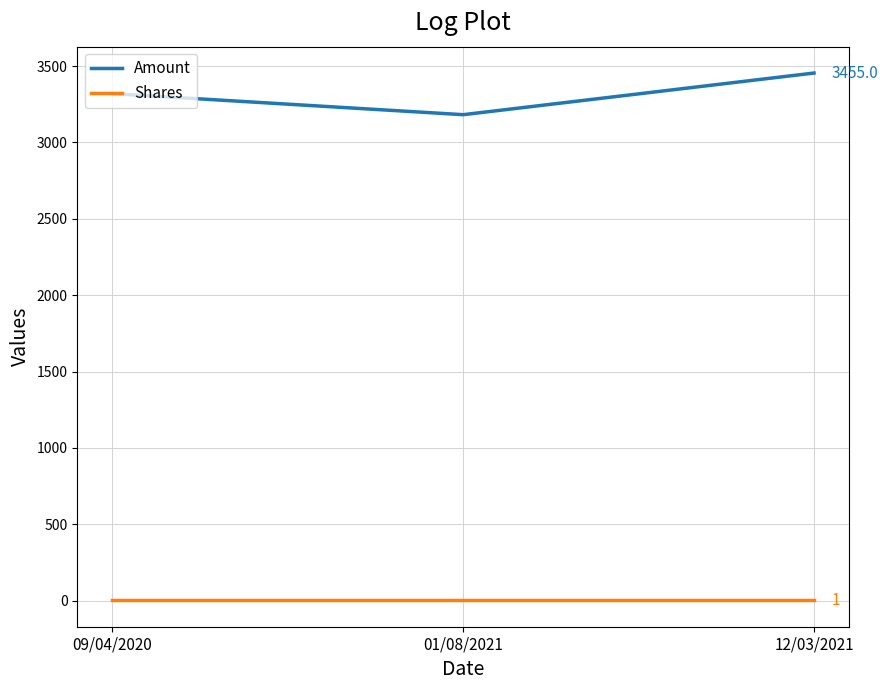

List the series in order of their peak value, lowest first.

Shares, Amount